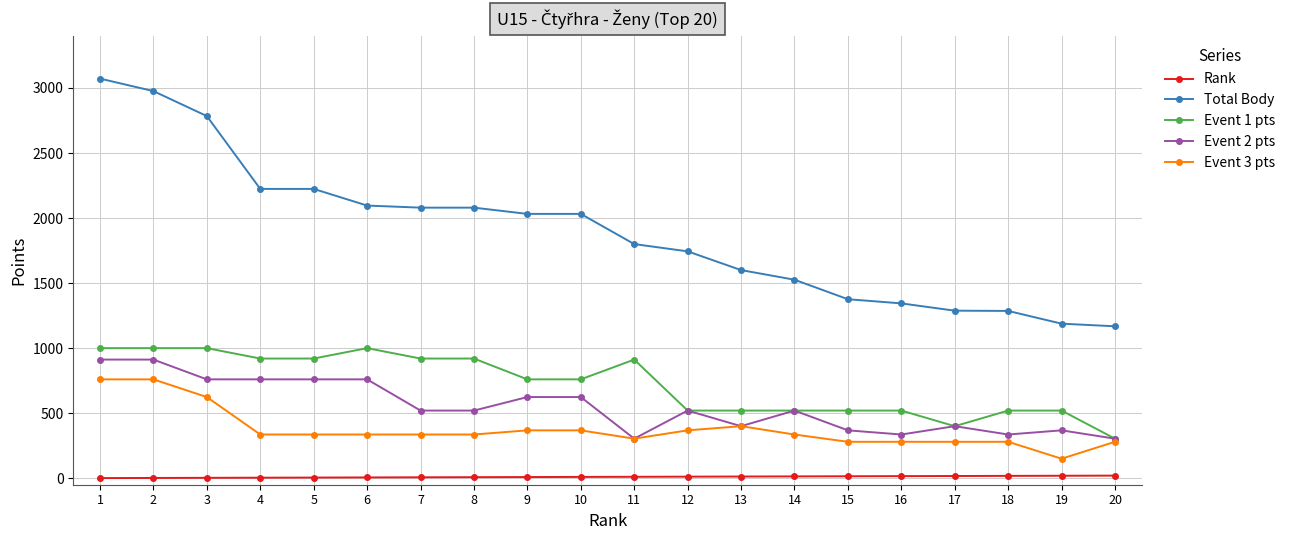

Between 7 and 13, which series saw the biggest shift?

Total Body